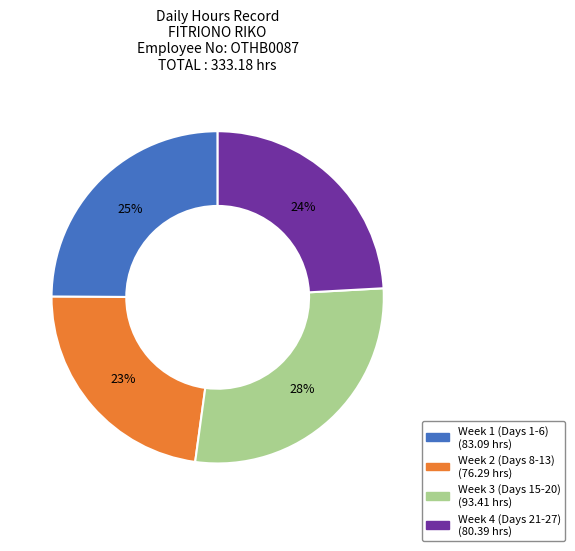

Is there any slice that represents more than half of the pie?

No